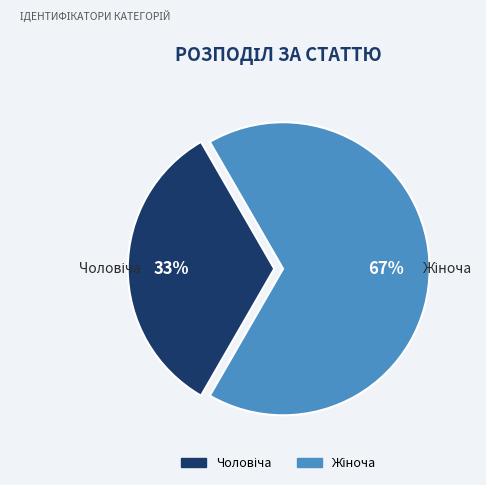

Does any single category account for the majority?

Yes